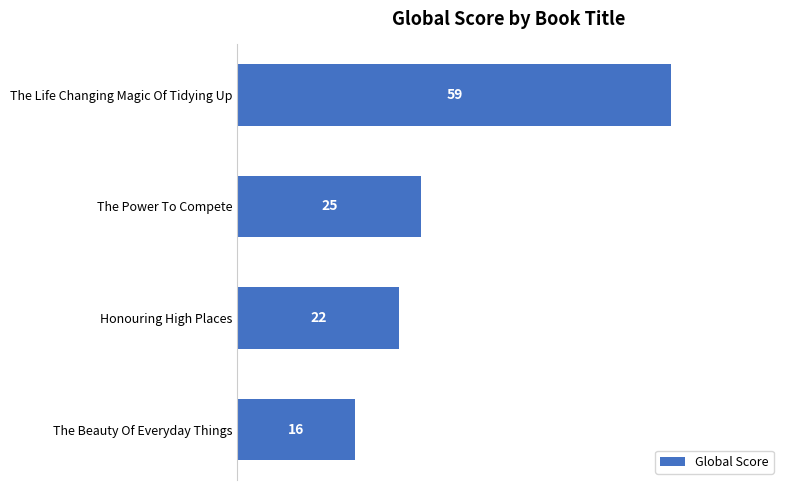

What is the sum of all values?

122